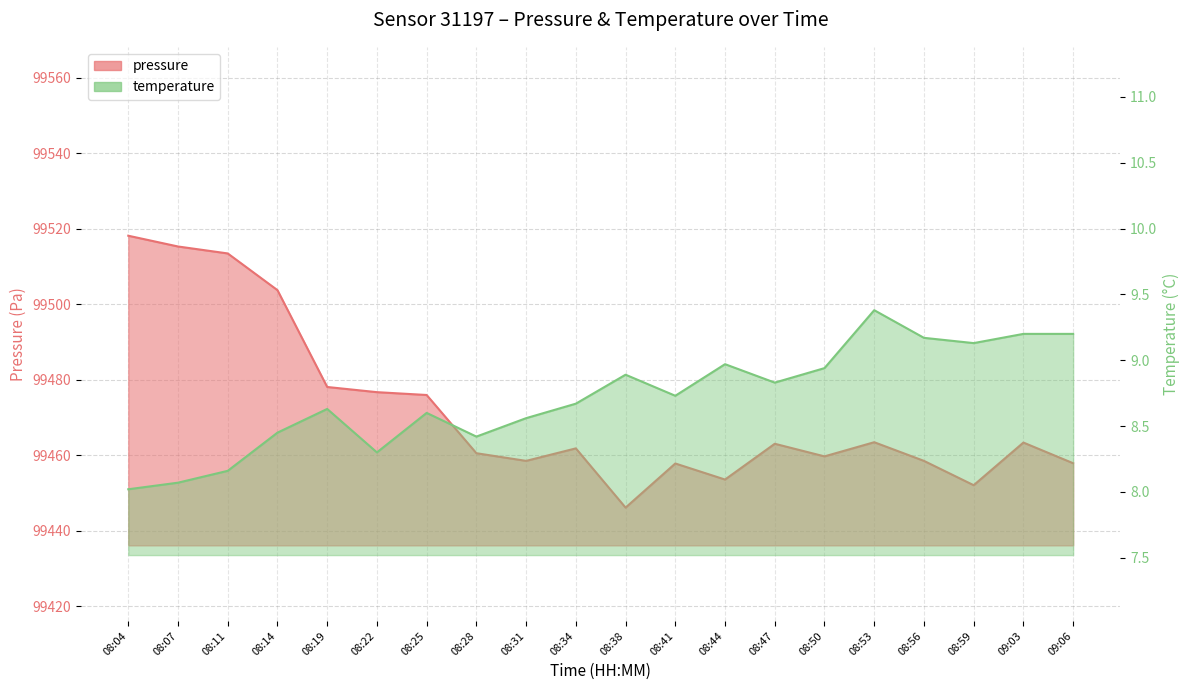

True or false: pressure and temperature cross at least once.

False